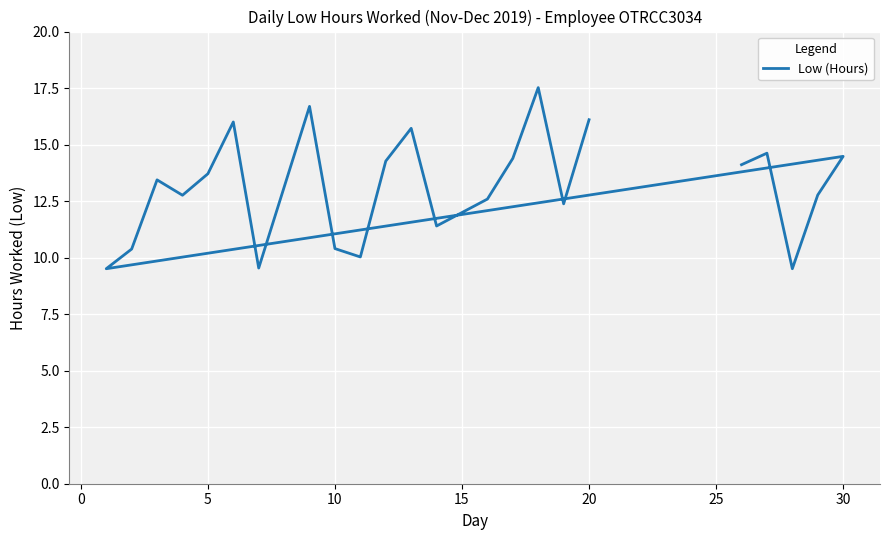

True or false: the data shows 10.5 at 12.

False